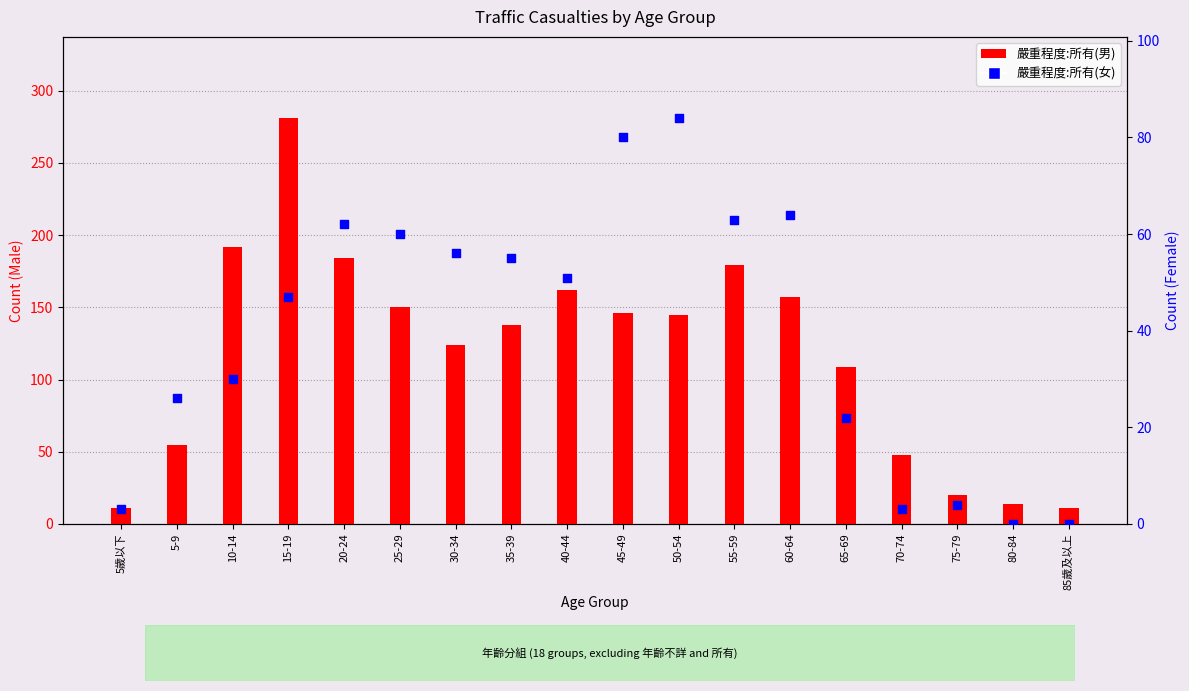

Is the value of 嚴重程度:所有(女) at 5歲以下 greater than the value of 嚴重程度:所有(男) at 60-64?

No